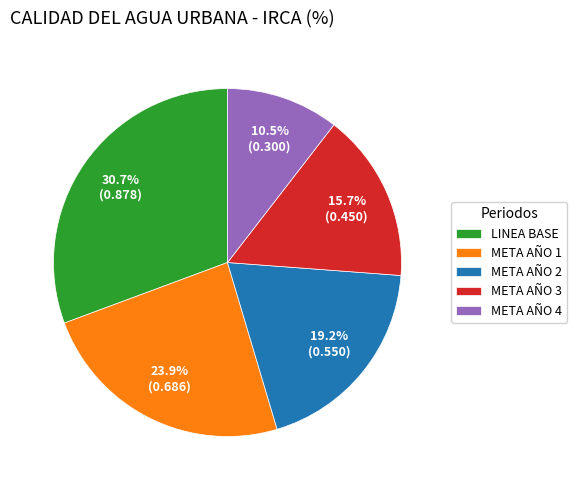

To the nearest percent, what is the average slice percentage?

20%